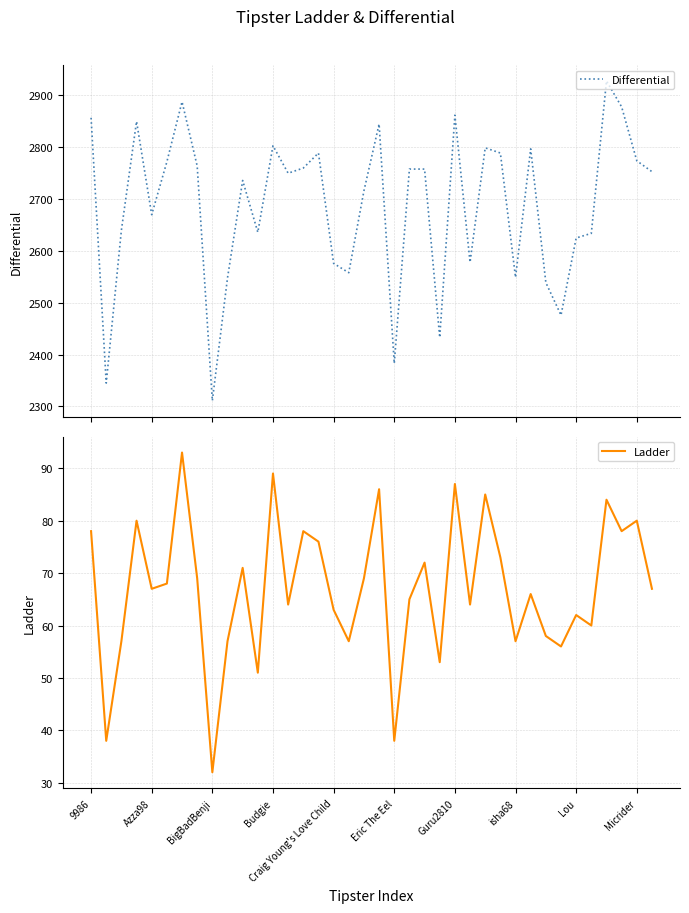

The value of Ladder at Micrider is 80. True or false?

True